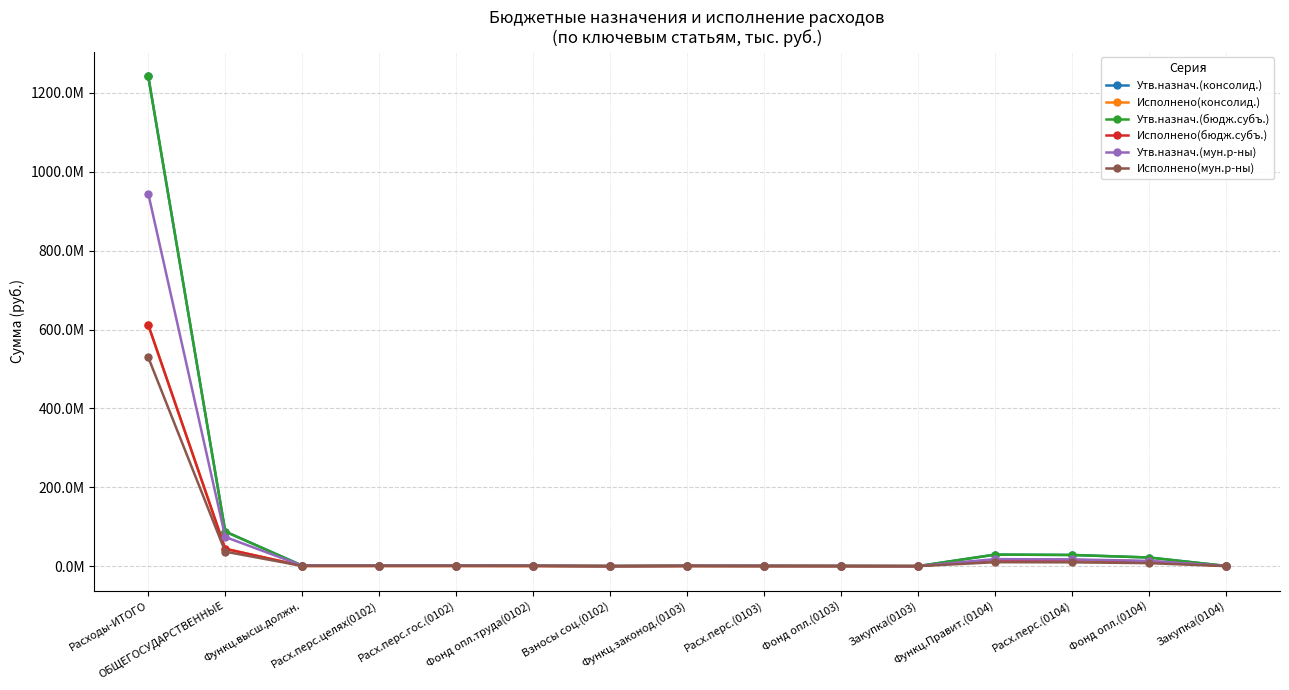

Reading left to right, transcribe all the data shown in this chart.

Утв.назнач.(консолид.): 1242226002.1	87843464.7	1428400.0	1428400.0	1428400.0	1153400.0	275000.0	943031.0	748300.0	513200.0	194731.0	29352549.0	28480875.0	21971519.8	637685.0
Исполнено(консолид.): 611920999.0	44111173.8	704475.7	704475.7	704475.7	550350.0	154125.7	527960.1	369965.1	287525.7	157995.0	16052956.5	15662081.4	12220681.6	230516.2
Утв.назнач.(бюдж.субъ.): 1242226002.1	87843464.7	1428400.0	1428400.0	1428400.0	1153400.0	275000.0	943031.0	748300.0	513200.0	194731.0	29352549.0	28480875.0	21971519.8	637685.0
Исполнено(бюдж.субъ.): 611920999.0	44111173.8	704475.7	704475.7	704475.7	550350.0	154125.7	527960.1	369965.1	287525.7	157995.0	16052956.5	15662081.4	12220681.6	230516.2
Утв.назнач.(мун.р-ны): 944842205.3	74062294.7	1428400.0	1428400.0	1428400.0	1153400.0	275000.0	943031.0	748300.0	513200.0	194731.0	17866755.7	17237664.7	13332600.0	549100.0
Исполнено(мун.р-ны): 529601496.6	36857603.1	704475.7	704475.7	704475.7	550350.0	154125.7	527960.1	369965.1	287525.7	157995.0	10087181.6	9806787.2	7659603.1	200453.4